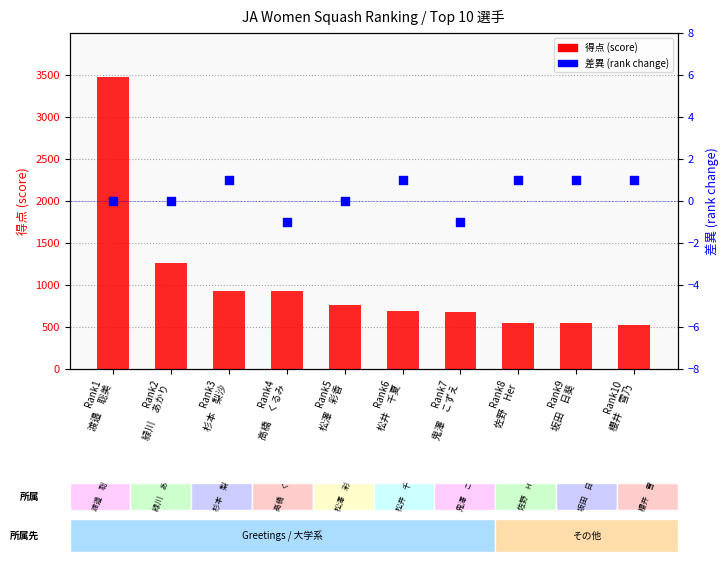

Which series has the widest spread of Y values?

得点 (score)